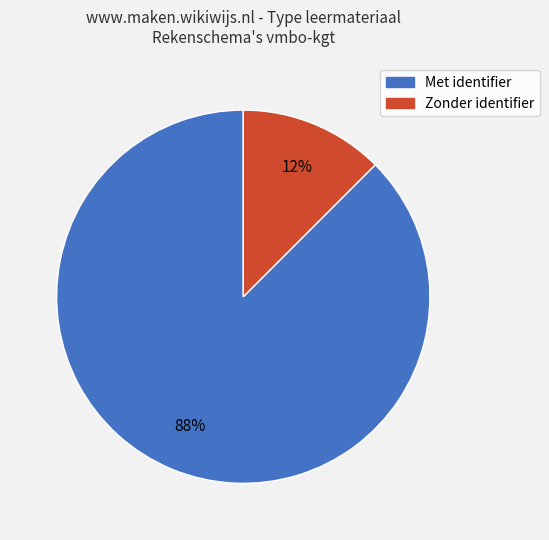

Count the number of slices in the pie.

2